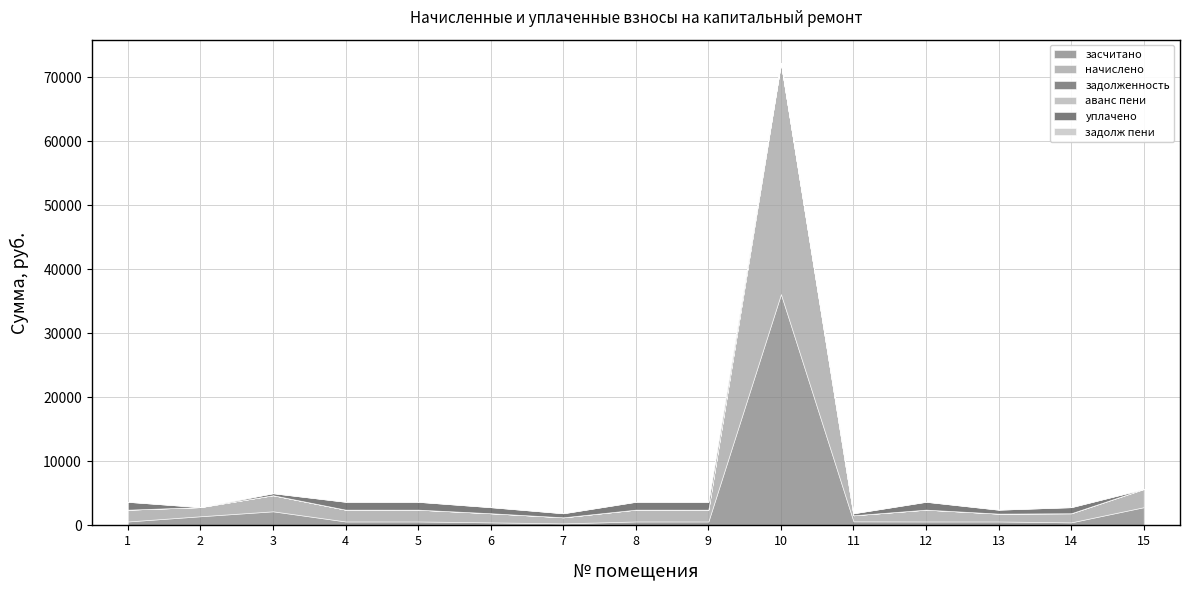

True or false: уплачено and начислено intersect in this chart.

False